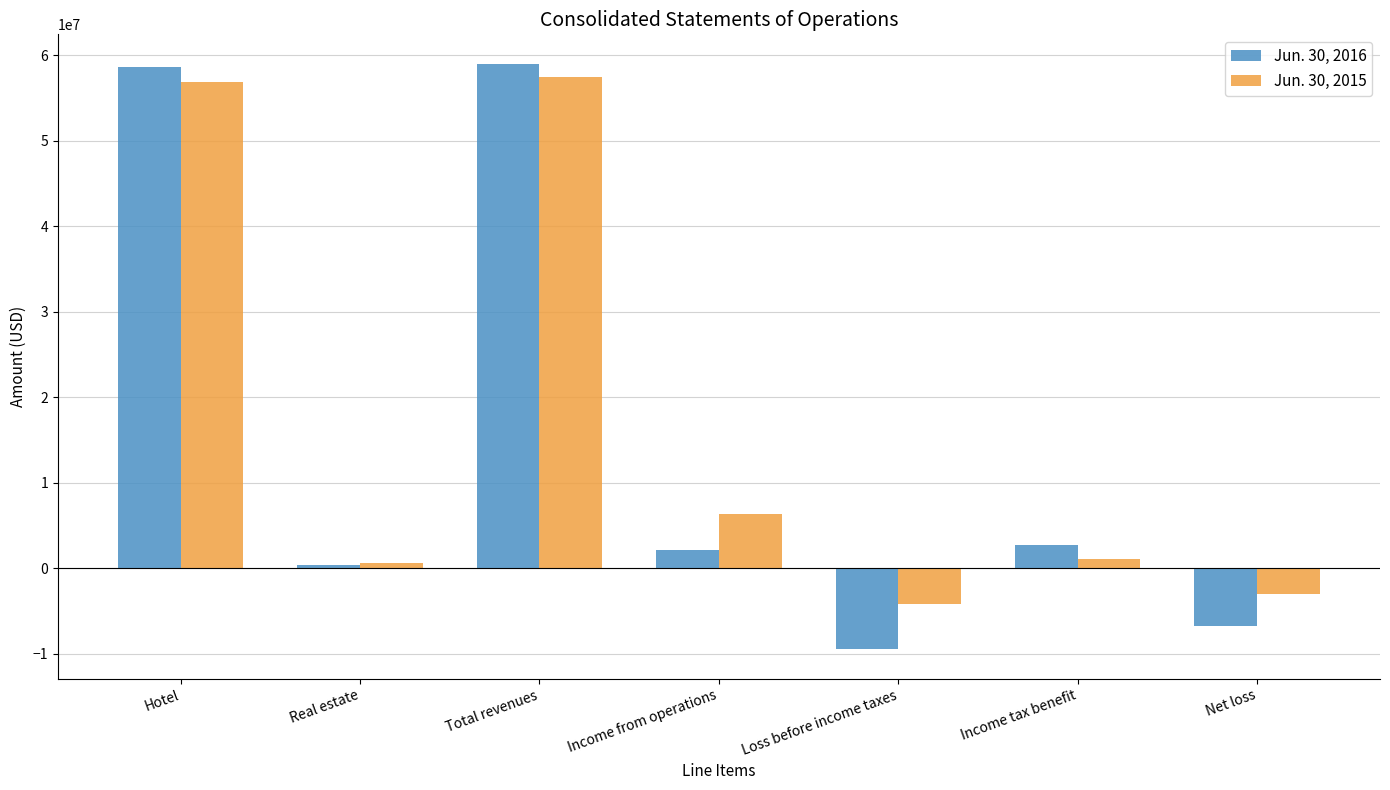

What is the label of the 3rd bar from the left?

Total revenues